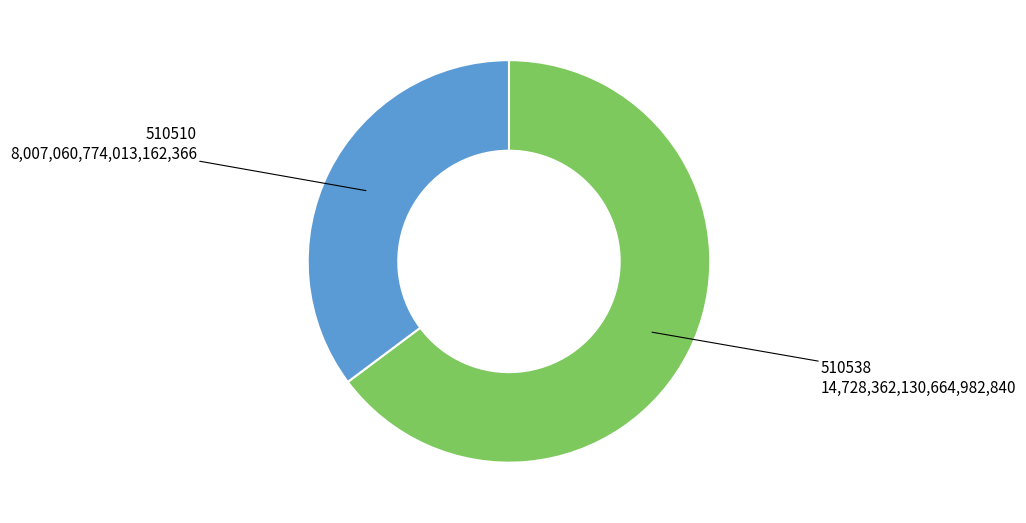

How many slices are in this pie chart?

2